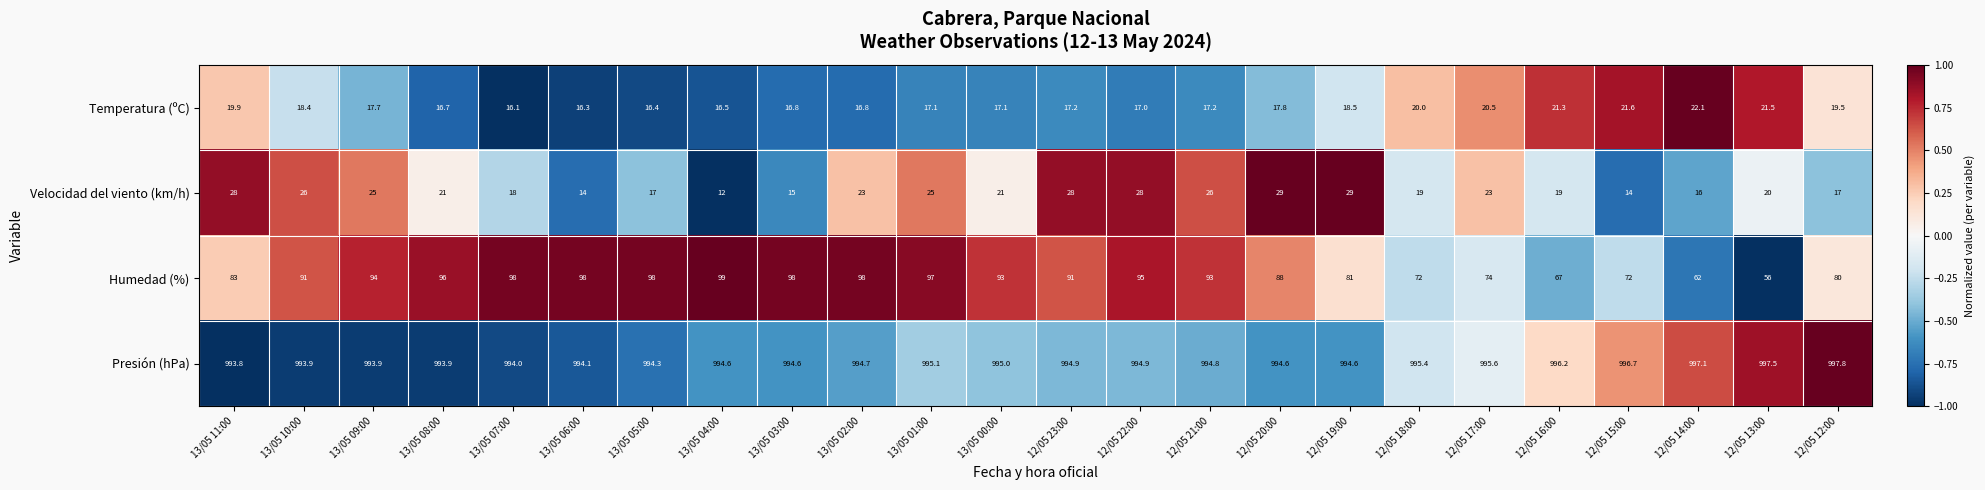

Which label corresponds to the largest value in the chart?

12/05 12:00